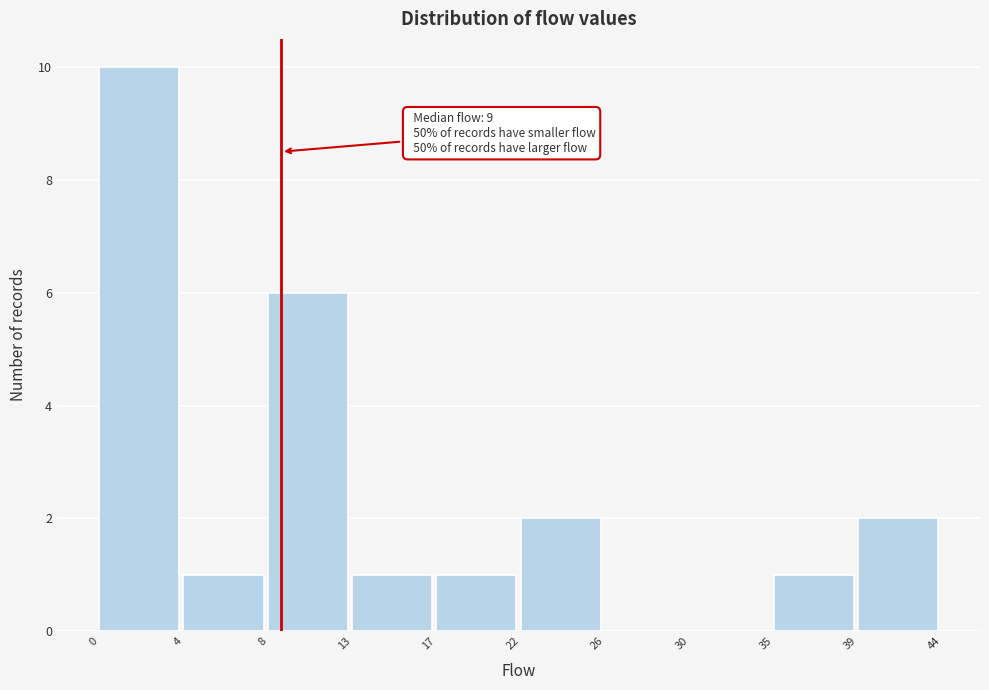

Reading left to right, extract all data points from this chart.

0=10	4=1	8=6	13=1	17=1	22=2	26=0	30=0	35=1	39=2